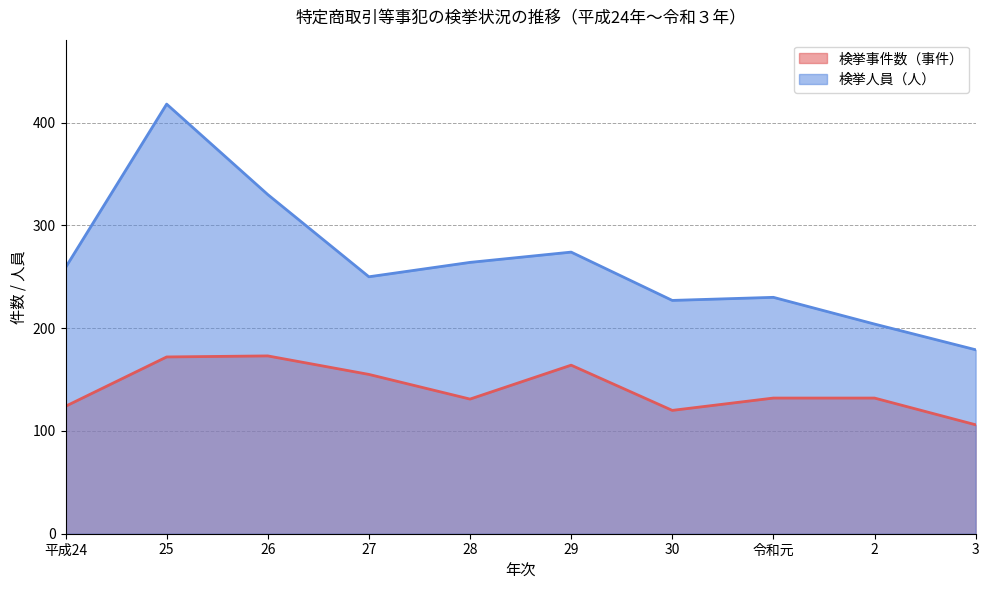

In 検挙人員（人）, how many points are lower than both neighbors (excluding endpoints)?

2